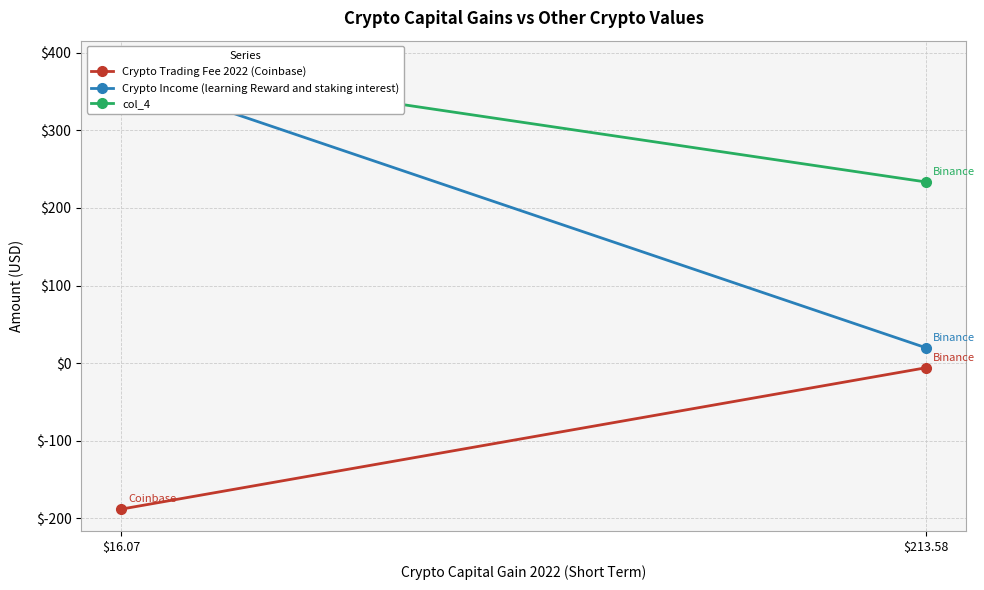

List the series in order of their peak value, lowest first.

Crypto Trading Fee 2022 (Coinbase), Crypto Income (learning Reward and staking interest), col_4